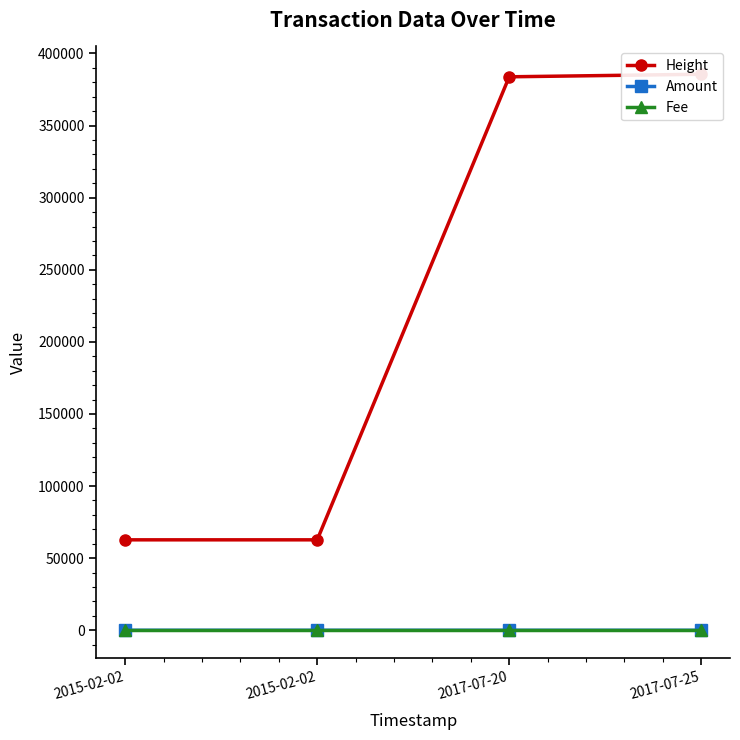

What is the difference between the highest and lowest values at 2015-02-02?

62710